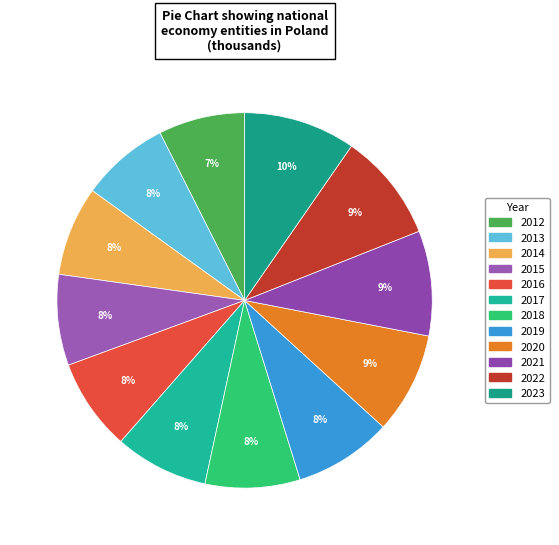

How many segments does this pie chart have?

12